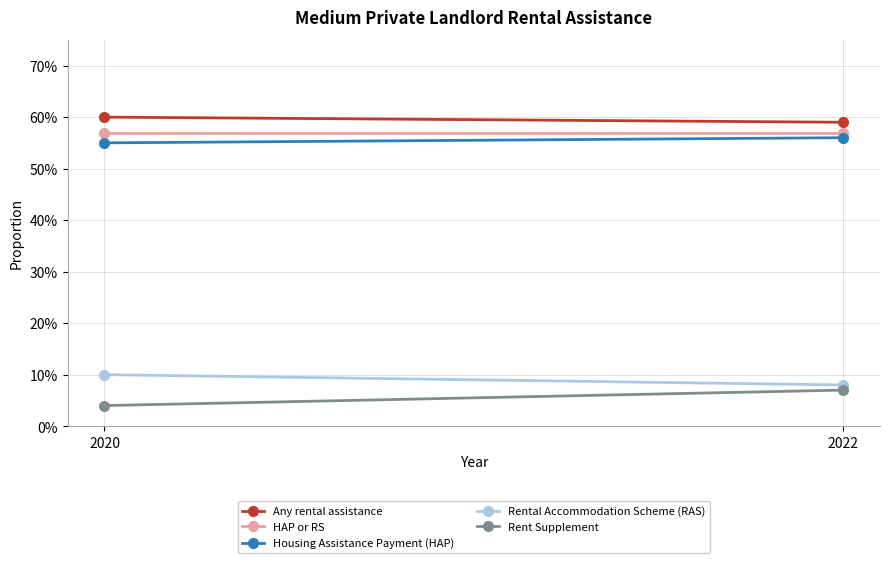

Reading left to right, list all the values displayed in this chart.

Any rental assistance: 2020=0.6	2022=0.6
HAP or RS: 2020=0.6	2022=0.6
Housing Assistance Payment (HAP): 2020=0.6	2022=0.6
Rental Accommodation Scheme (RAS): 2020=0.1	2022=0.1
Rent Supplement: 2020=0.0	2022=0.1